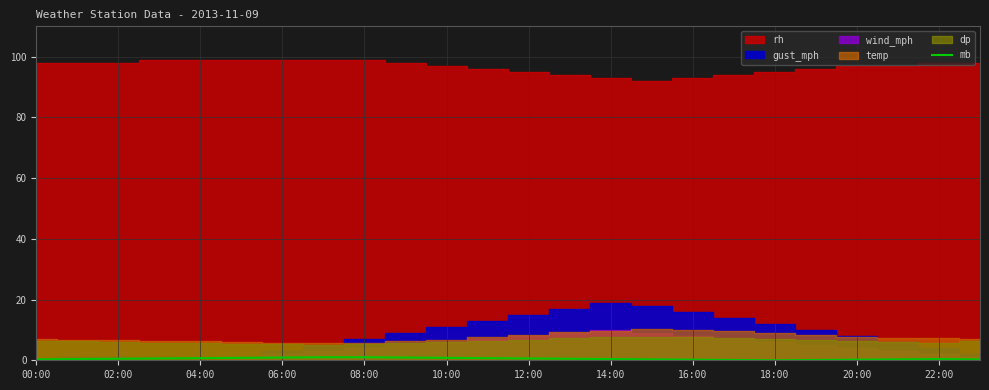

Is it true that mb equals 1.0 at 08:00?

True